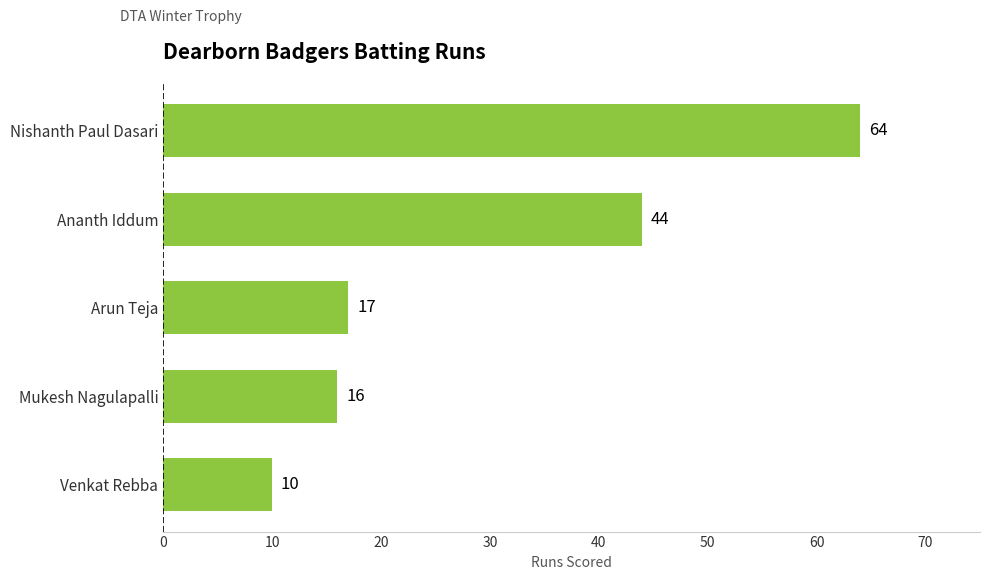

List the labels in order of value, largest first.

Nishanth Paul Dasari, Ananth Iddum, Arun Teja, Mukesh Nagulapalli, Venkat Rebba